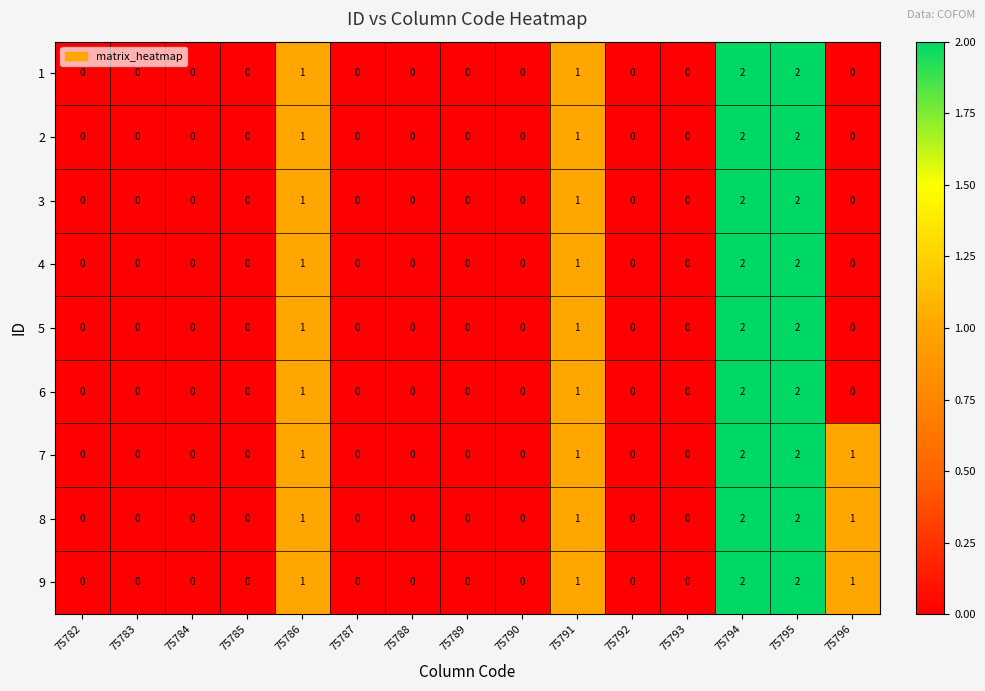

True or false: 3 has a value of 0 at 75783.

True